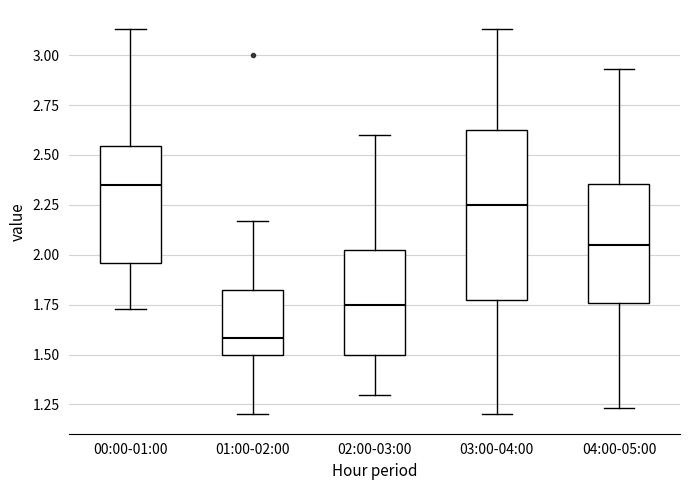

Which box has the lowest median line?

01:00-02:00